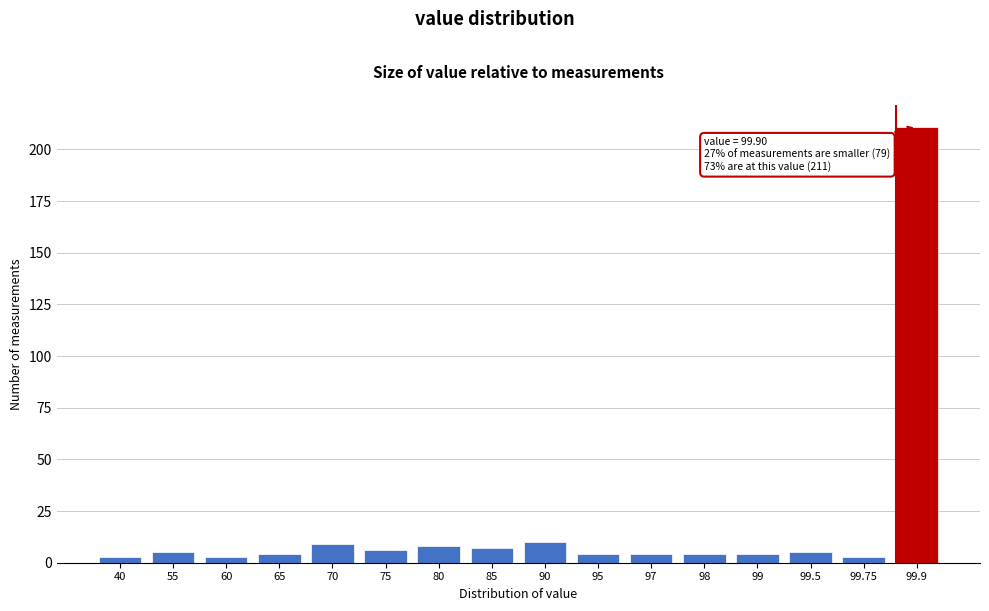

Reading right to left, list all the values displayed in this chart.

99.9=211	99.75=3	99.5=5	99=4	98=4	97=4	95=4	90=10	85=7	80=8	75=6	70=9	65=4	60=3	55=5	40=3